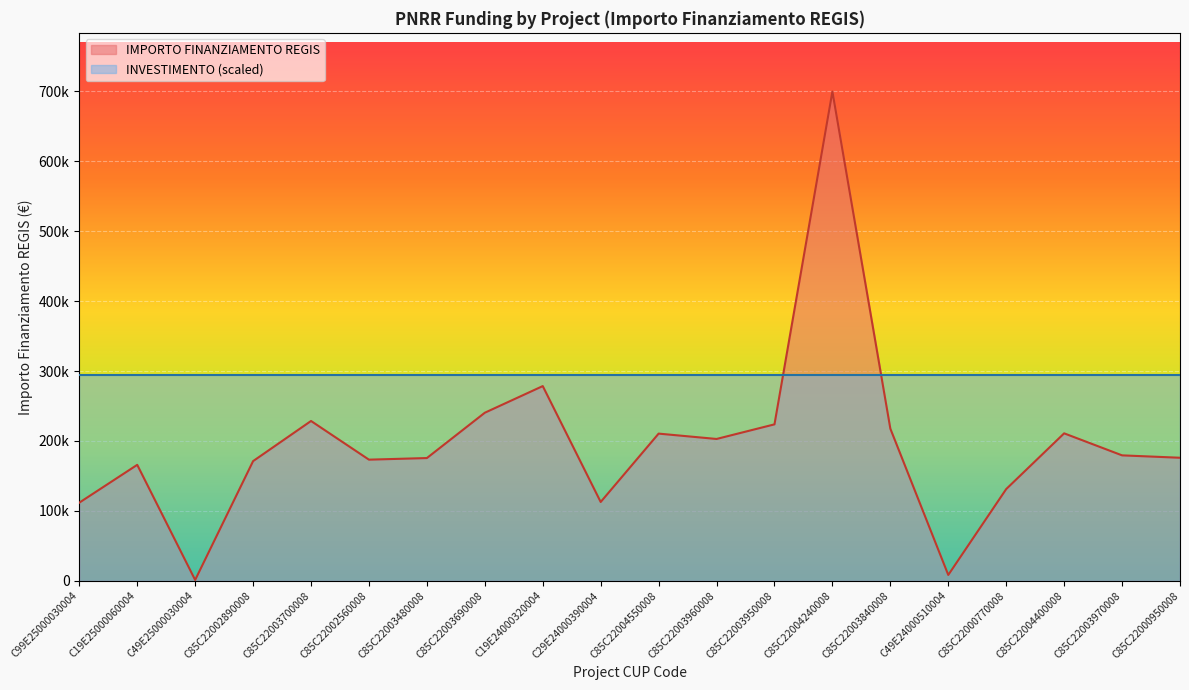

Rank the categories by value from lowest to highest.

C49E25000030004, C49E24000510004, C99E25000030004, C29E24000390004, C85C22000770008, C19E25000060004, C85C22002890008, C85C22002560008, C85C22003480008, C85C22000950008, C85C22003970008, C85C22003960008, C85C22004550008, C85C22004400008, C85C22003840008, C85C22003950008, C85C22003700008, C85C22003690008, C19E24000320004, C85C22004240008